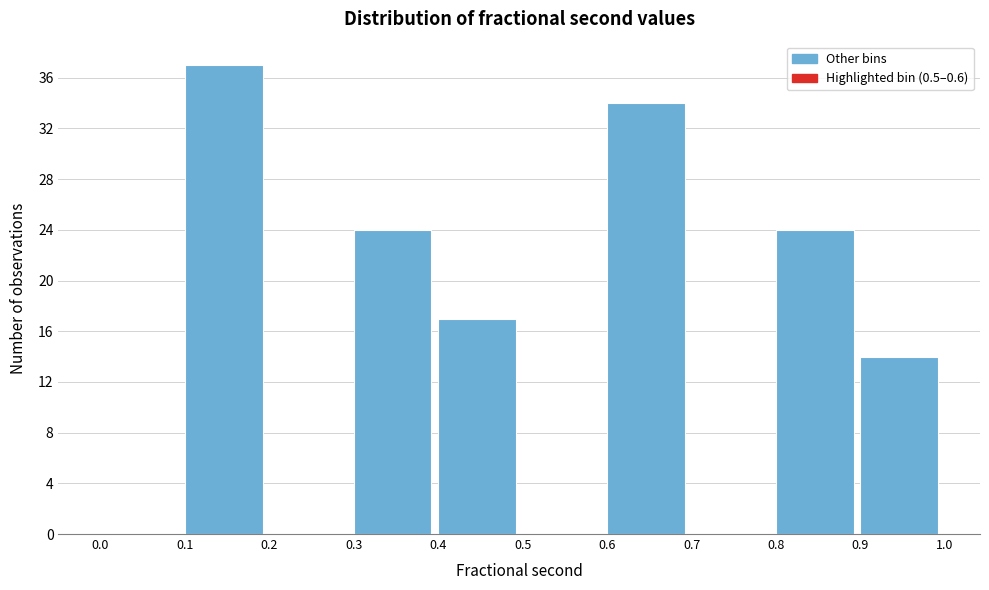

How tall is the bar that spans 0.4 to 0.5 on the x-axis? The values are not printed on the chart, so give them approximately, as read against the axis.

17